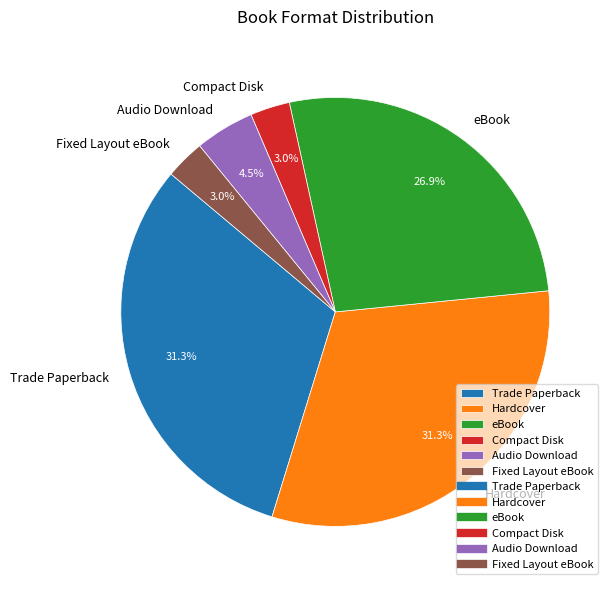

Is Fixed Layout eBook the majority of the pie?

No